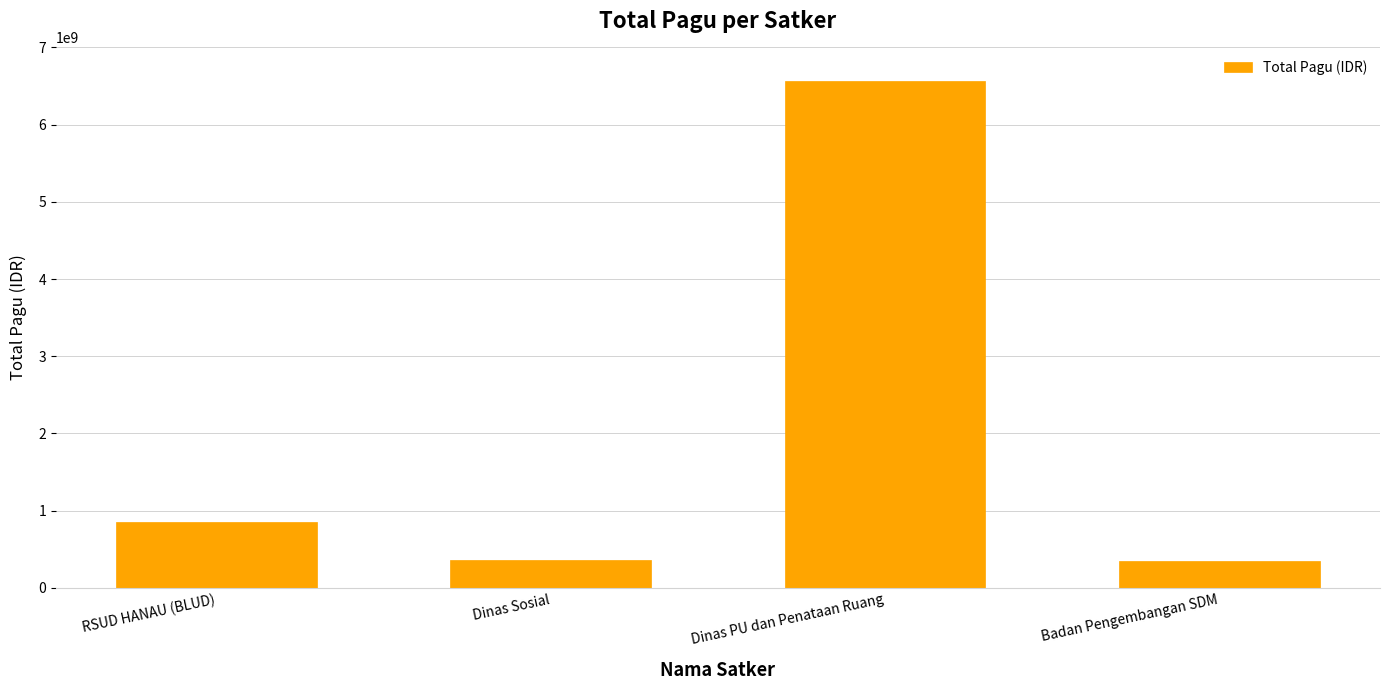

What is the value of the 3rd bar from the left?

6563320000